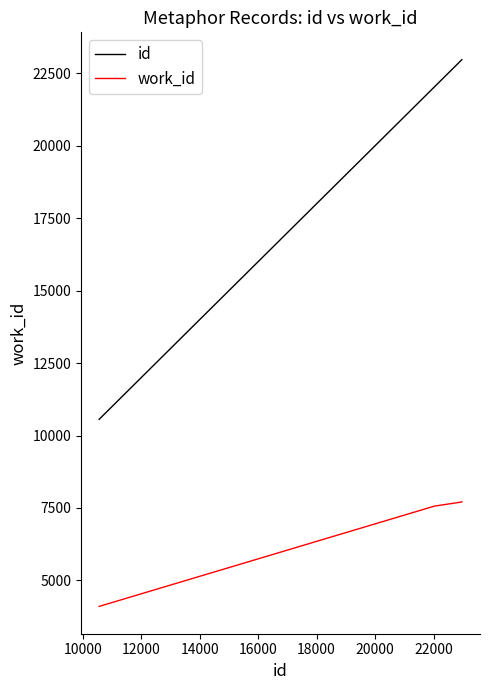

Which series has the largest total across all categories?

id